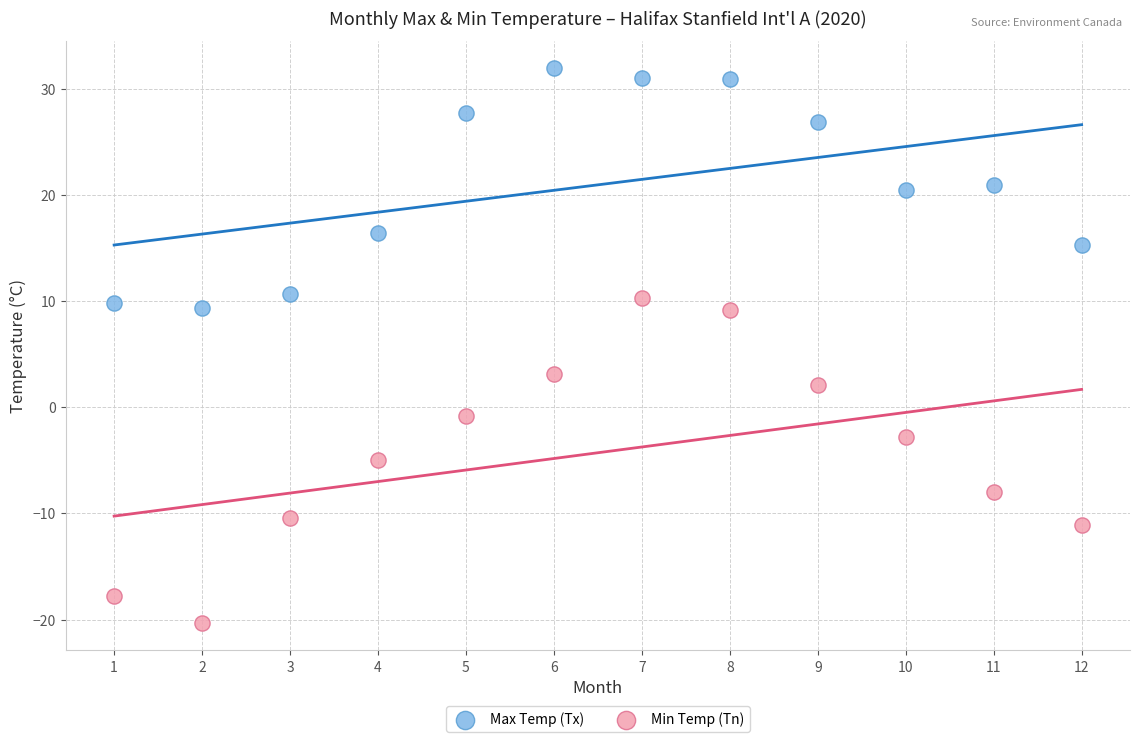

What are all the series names shown in the legend?

Max Temp (Tx), Min Temp (Tn)